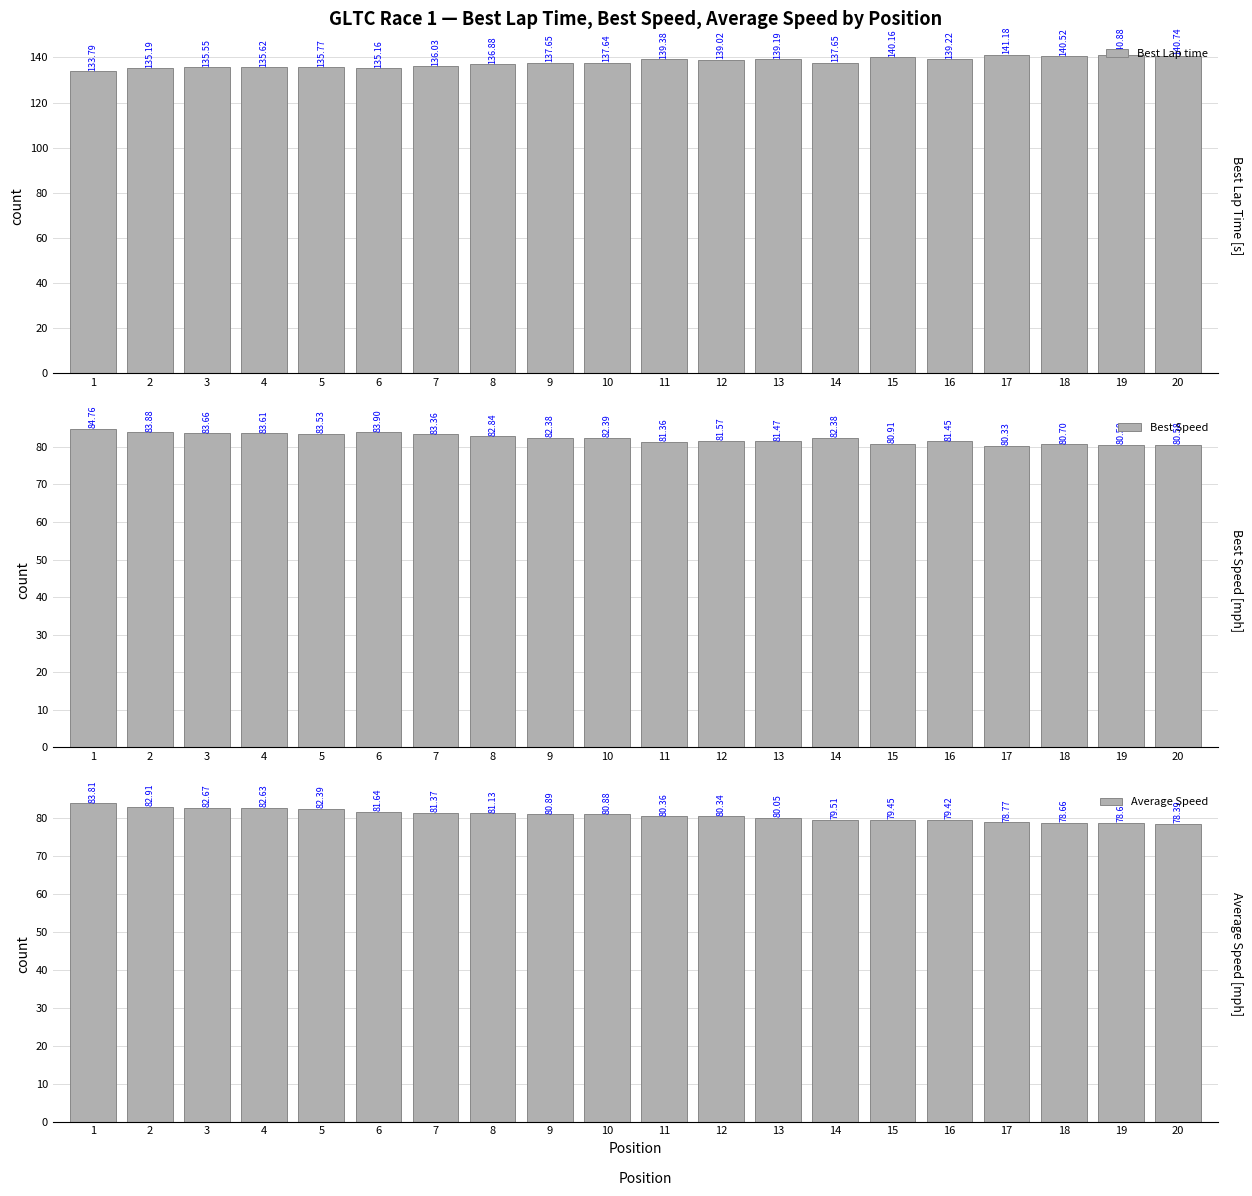

The value of Average Speed at 7 is 81.4. True or false?

True